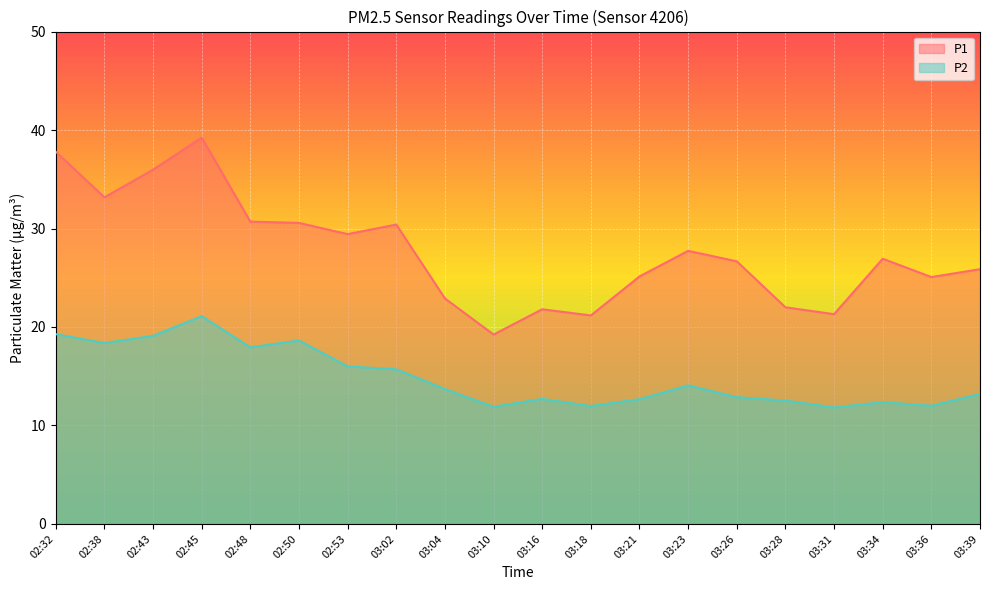

Which series has the largest range (max minus min)?

P1